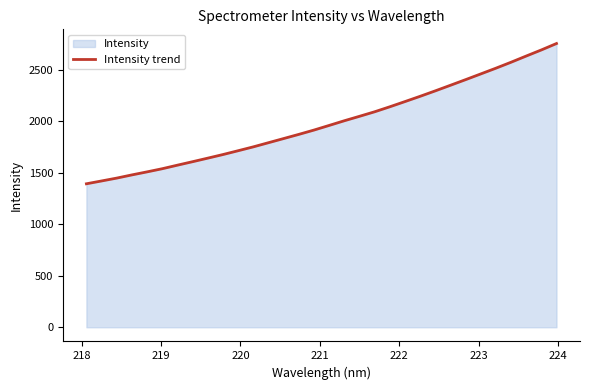

What is the smallest value displayed?

1394.5